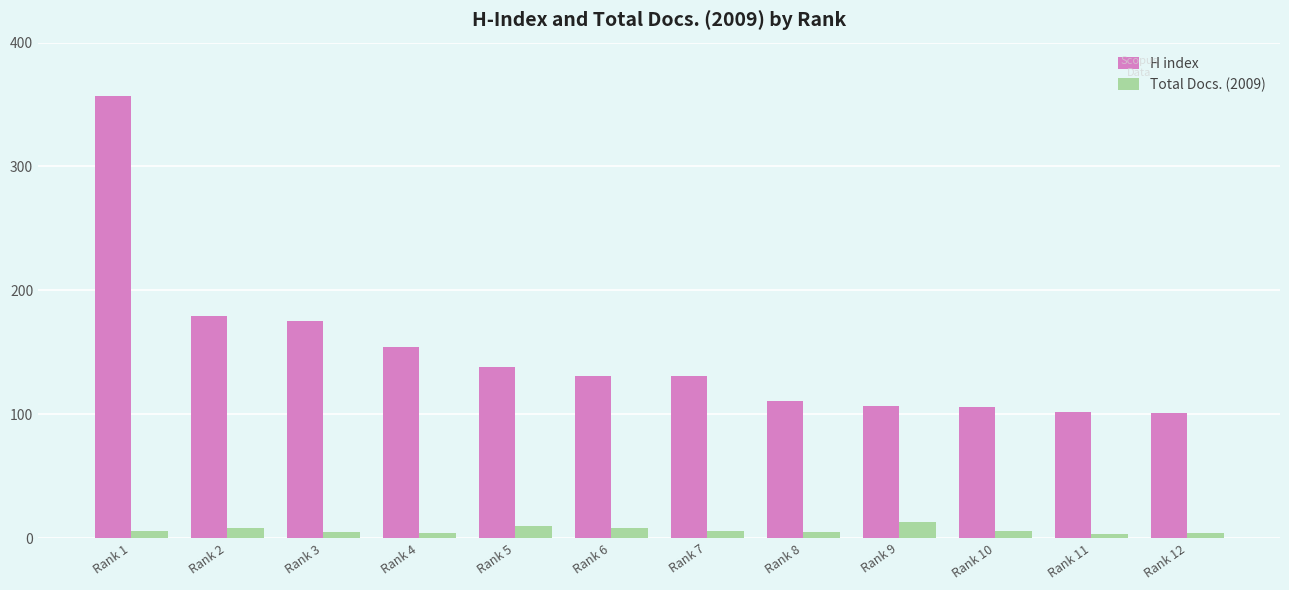

True or false: Total Docs. (2009) has a value of 4 at Rank 12.

True